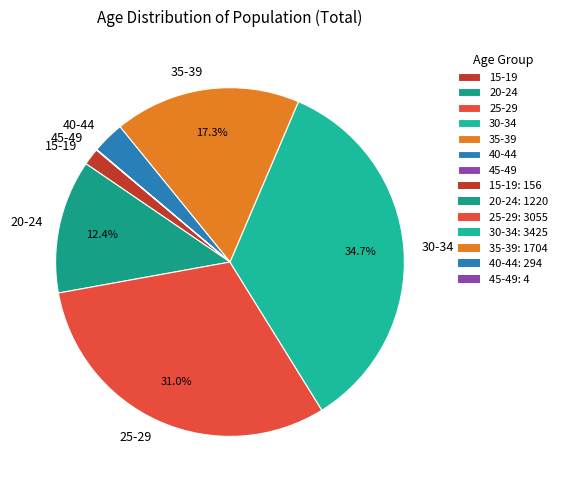

Combined, do 25-29 and 35-39 account for over 50%?

No